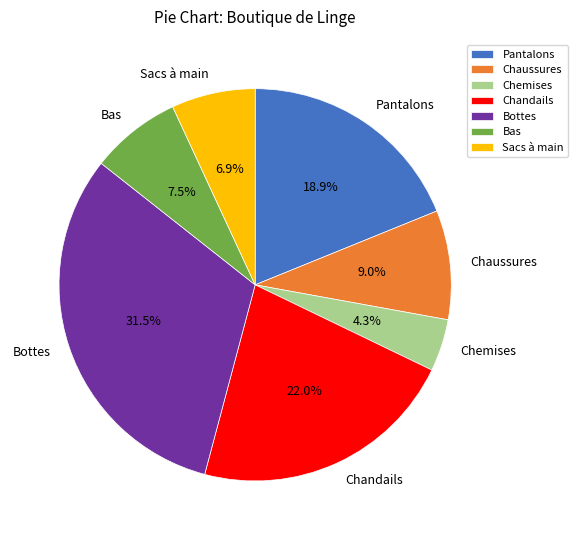

How many segments does this pie chart have?

7